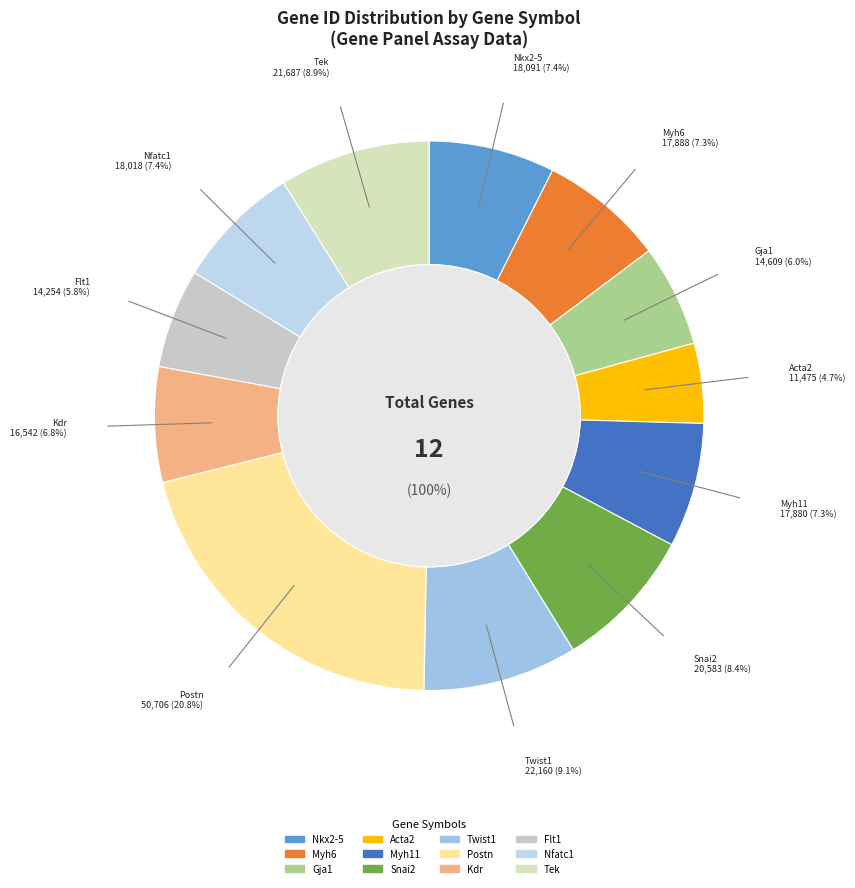

To the nearest percent, what is the difference between the largest and smallest slice percentages?

16%